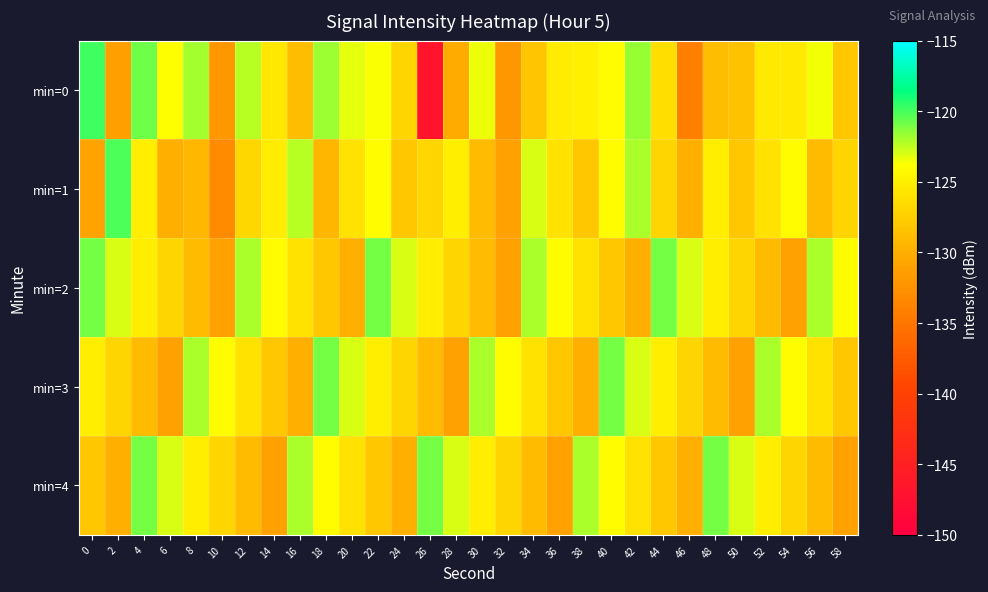

Which series has the largest range (max minus min)?

min=0